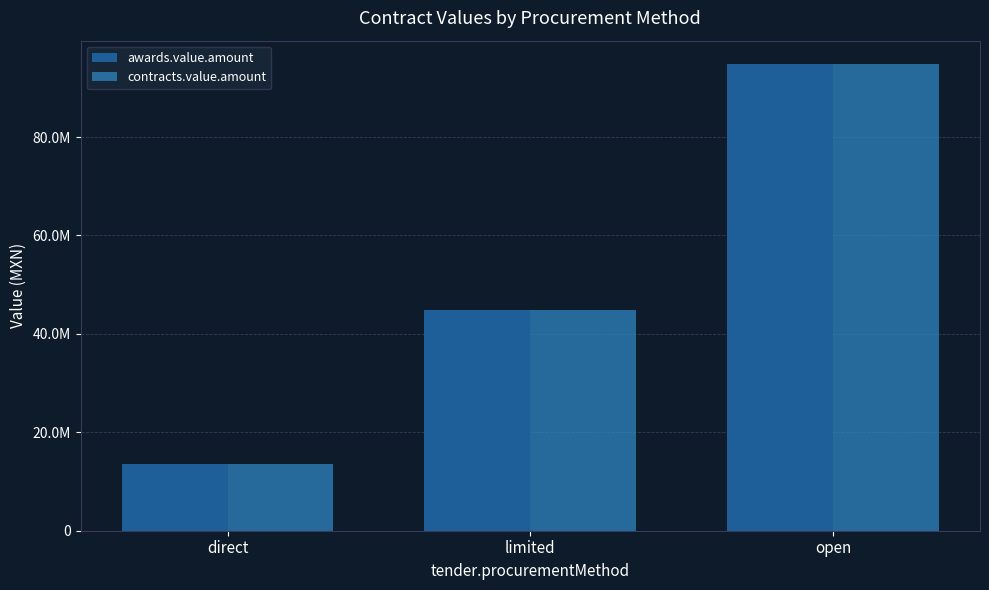

Reading left to right, extract all data points from this chart.

awards.value.amount: direct=13622131.7	limited=44874059.4	open=94835317.6
contracts.value.amount: direct=13622131.7	limited=44874059.4	open=94835317.6